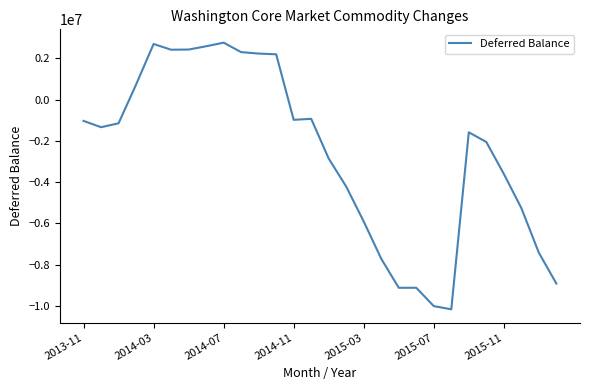

What is the maximum value shown in the chart?

2767025.2